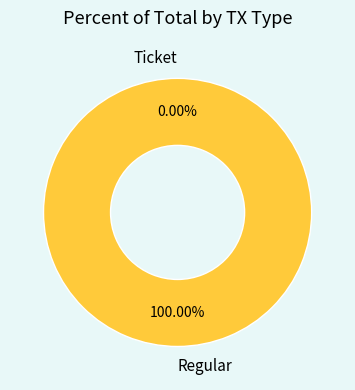

How many slices are in this pie chart?

2